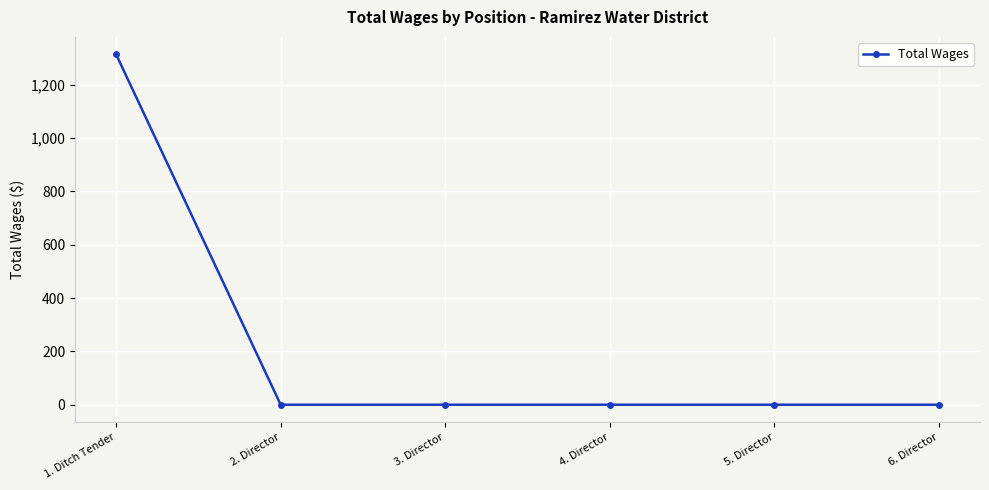

What is the sum of all values?

1314